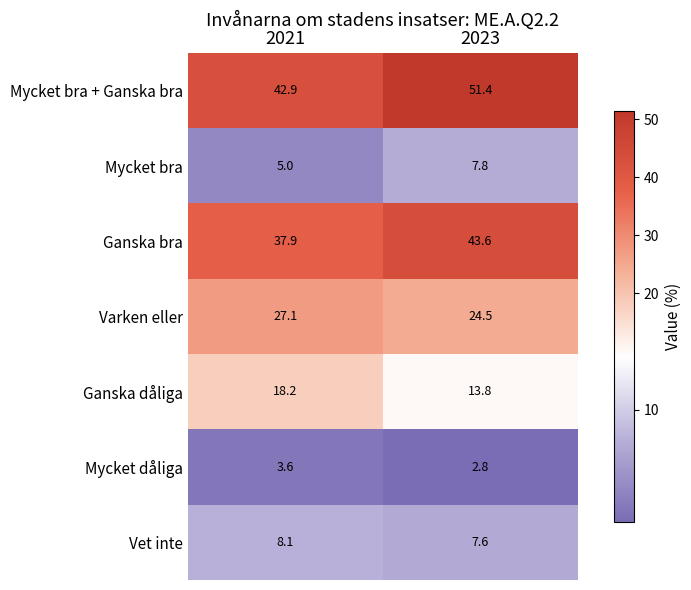

Which category has the highest value across all series?

2023